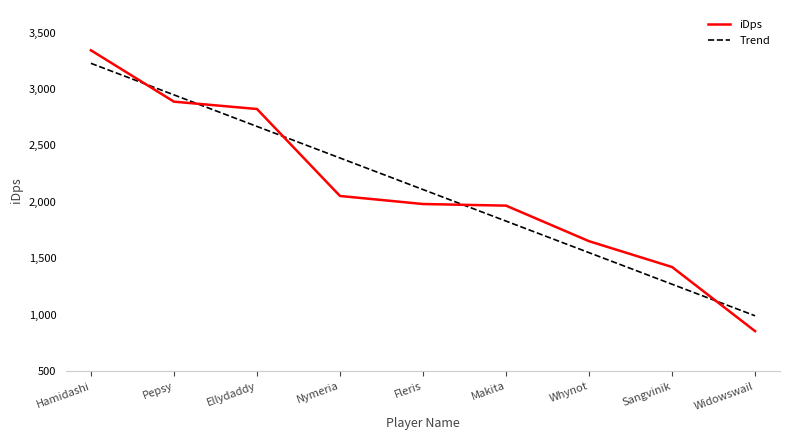

How many lines are shown in the chart?

2